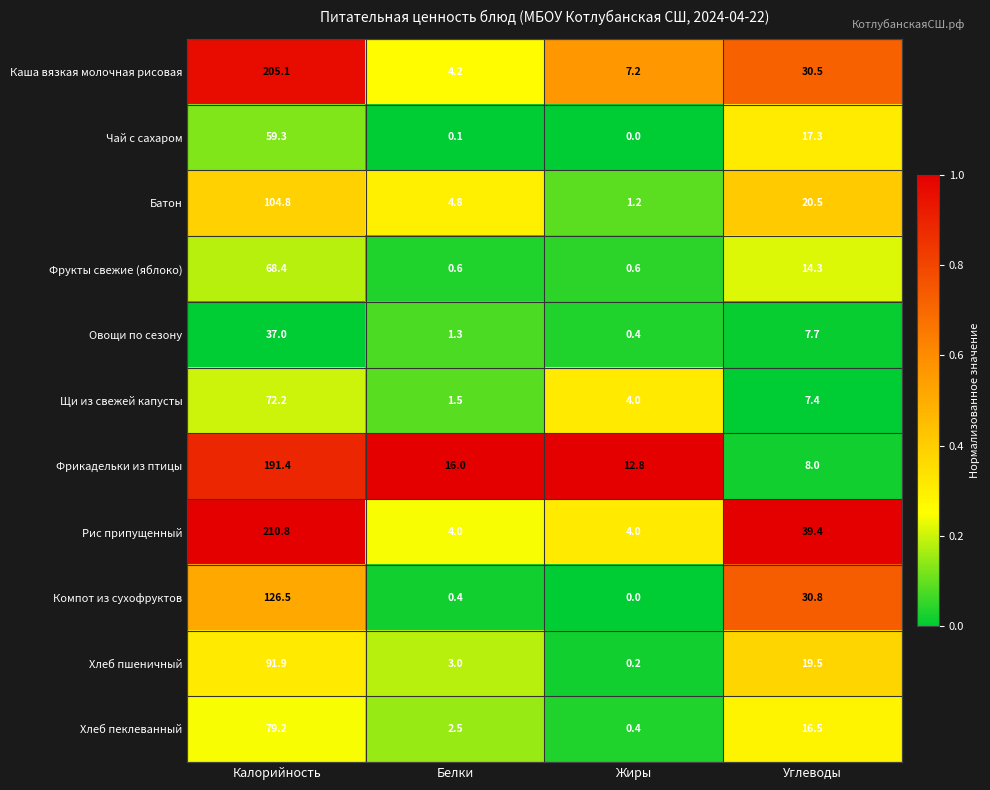

True or false: Чай с сахаром has a value of 25.1 at Углеводы.

False